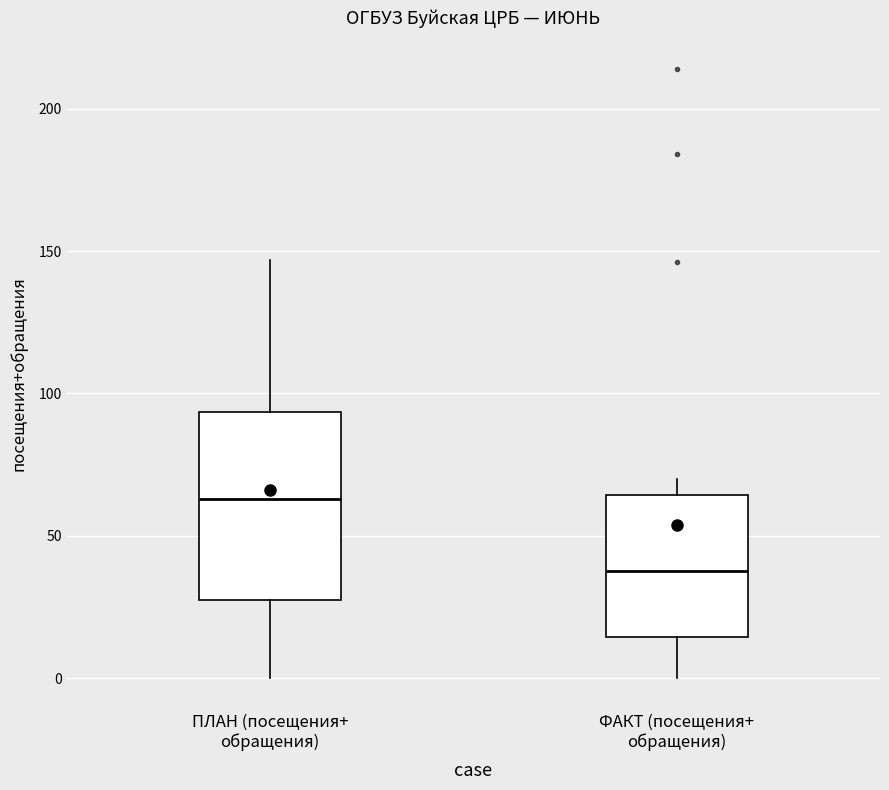

Comparing the boxes themselves (not the whiskers), which one is the tallest?

ПЛАН (посещения+ обращения)